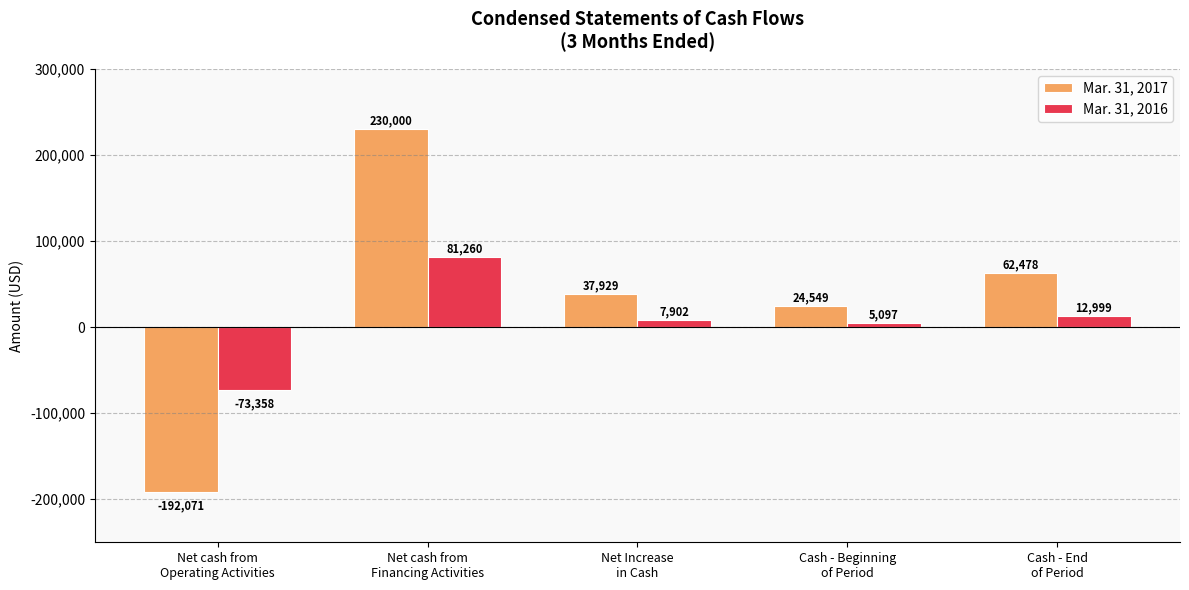

The Mar. 31, 2017 series shows -192071 at Net cash from
Operating Activities. True or false?

True